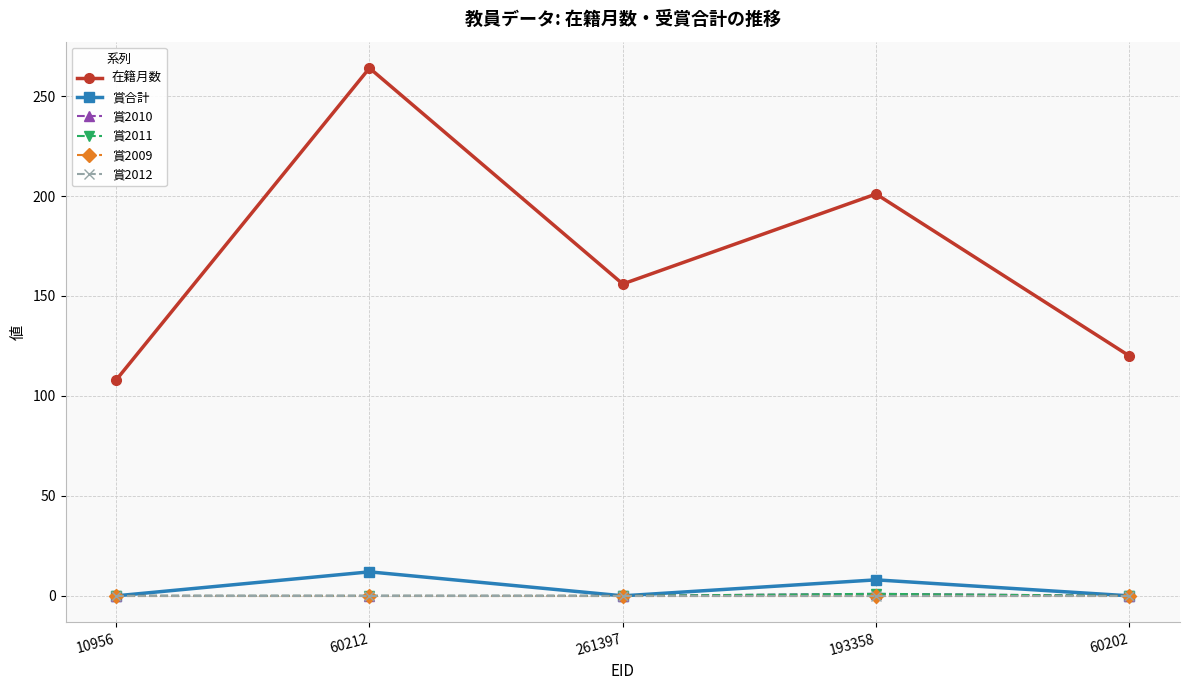

What is the spread (max minus min) of values at 60212?

264